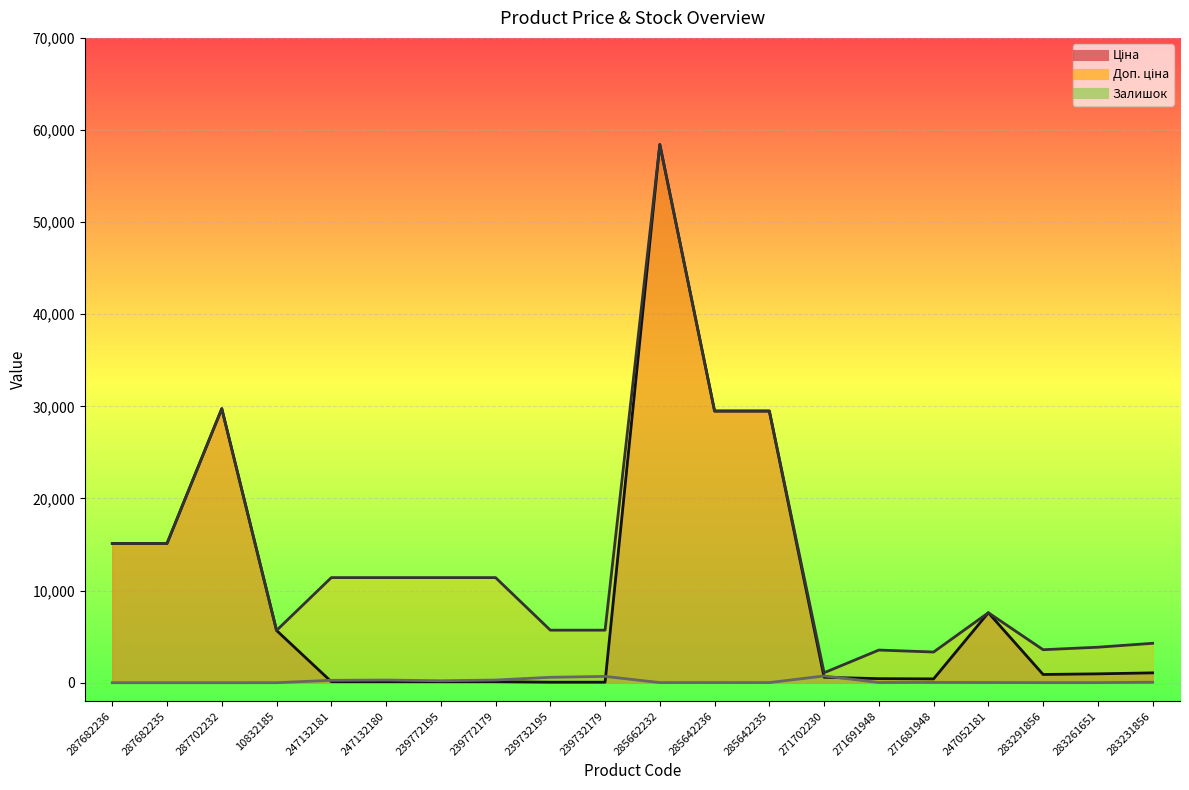

At which label is Ціна closest to 29241?

285642236